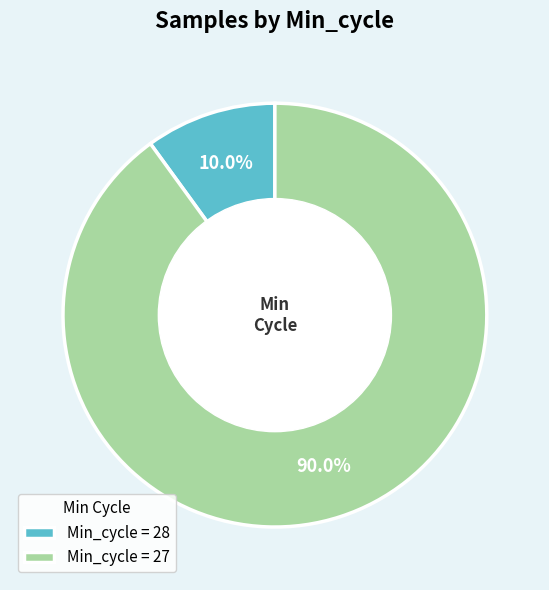

Which slice is the largest?

Min_cycle = 27